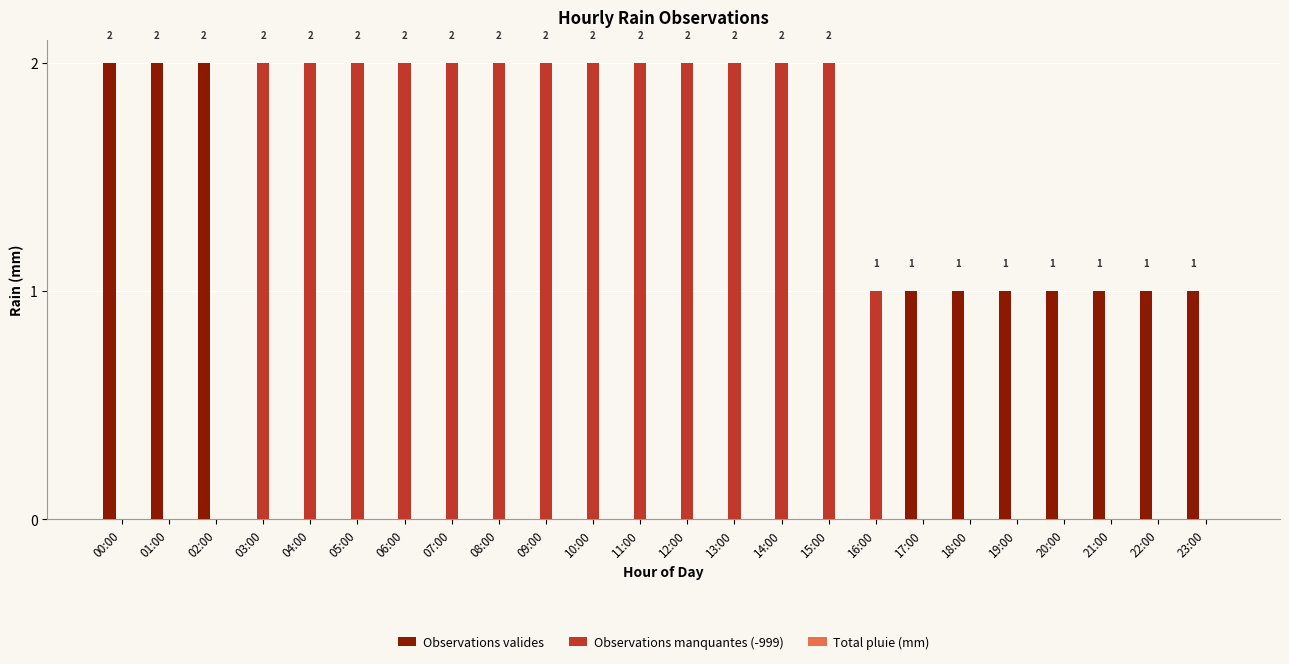

Which series has the largest total across all categories?

Observations manquantes (-999)